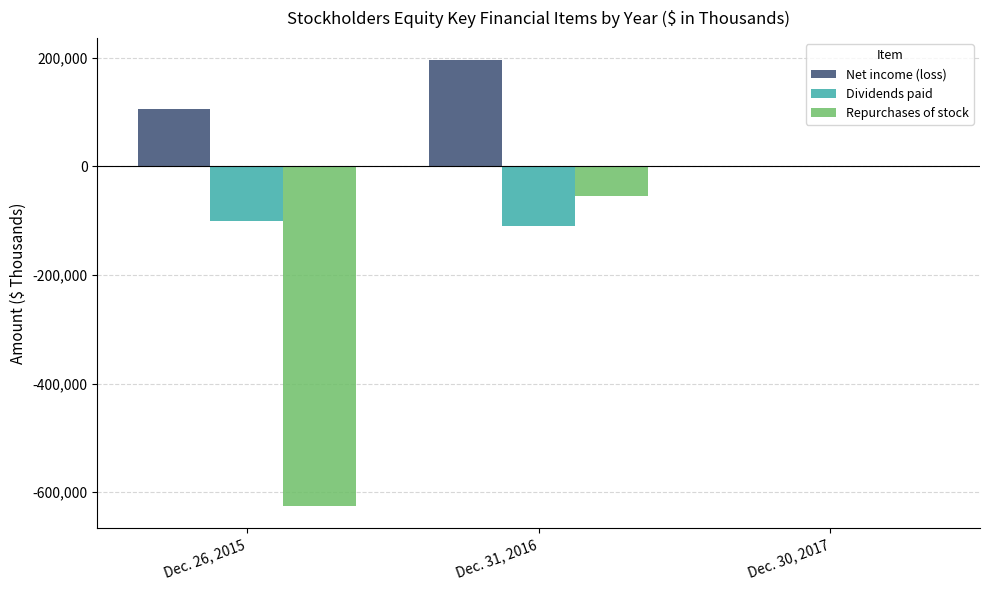

Which series has the largest total across all categories?

Net income (loss)